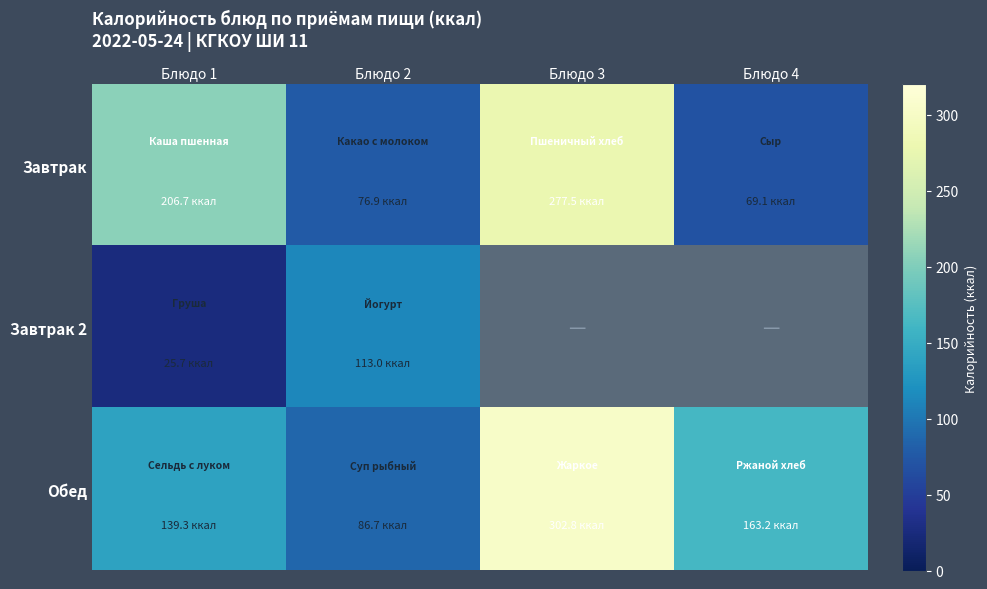

Which series changed the most between Блюдо 2 and Блюдо 3?

Обед